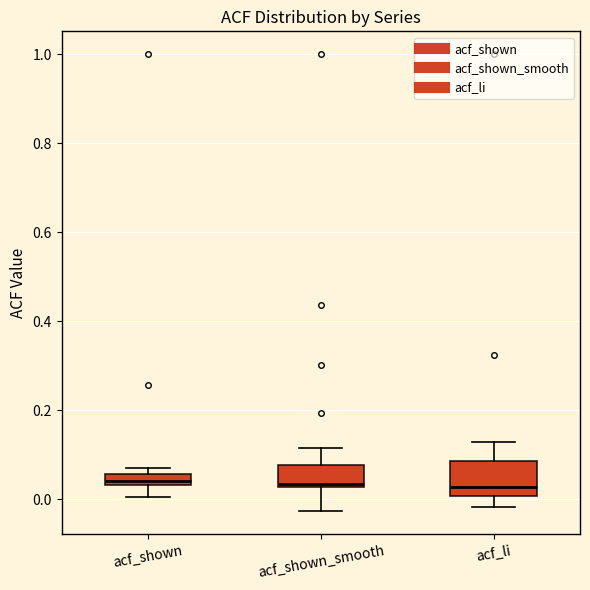

Comparing the boxes themselves (not the whiskers), which one is the tallest?

acf_li